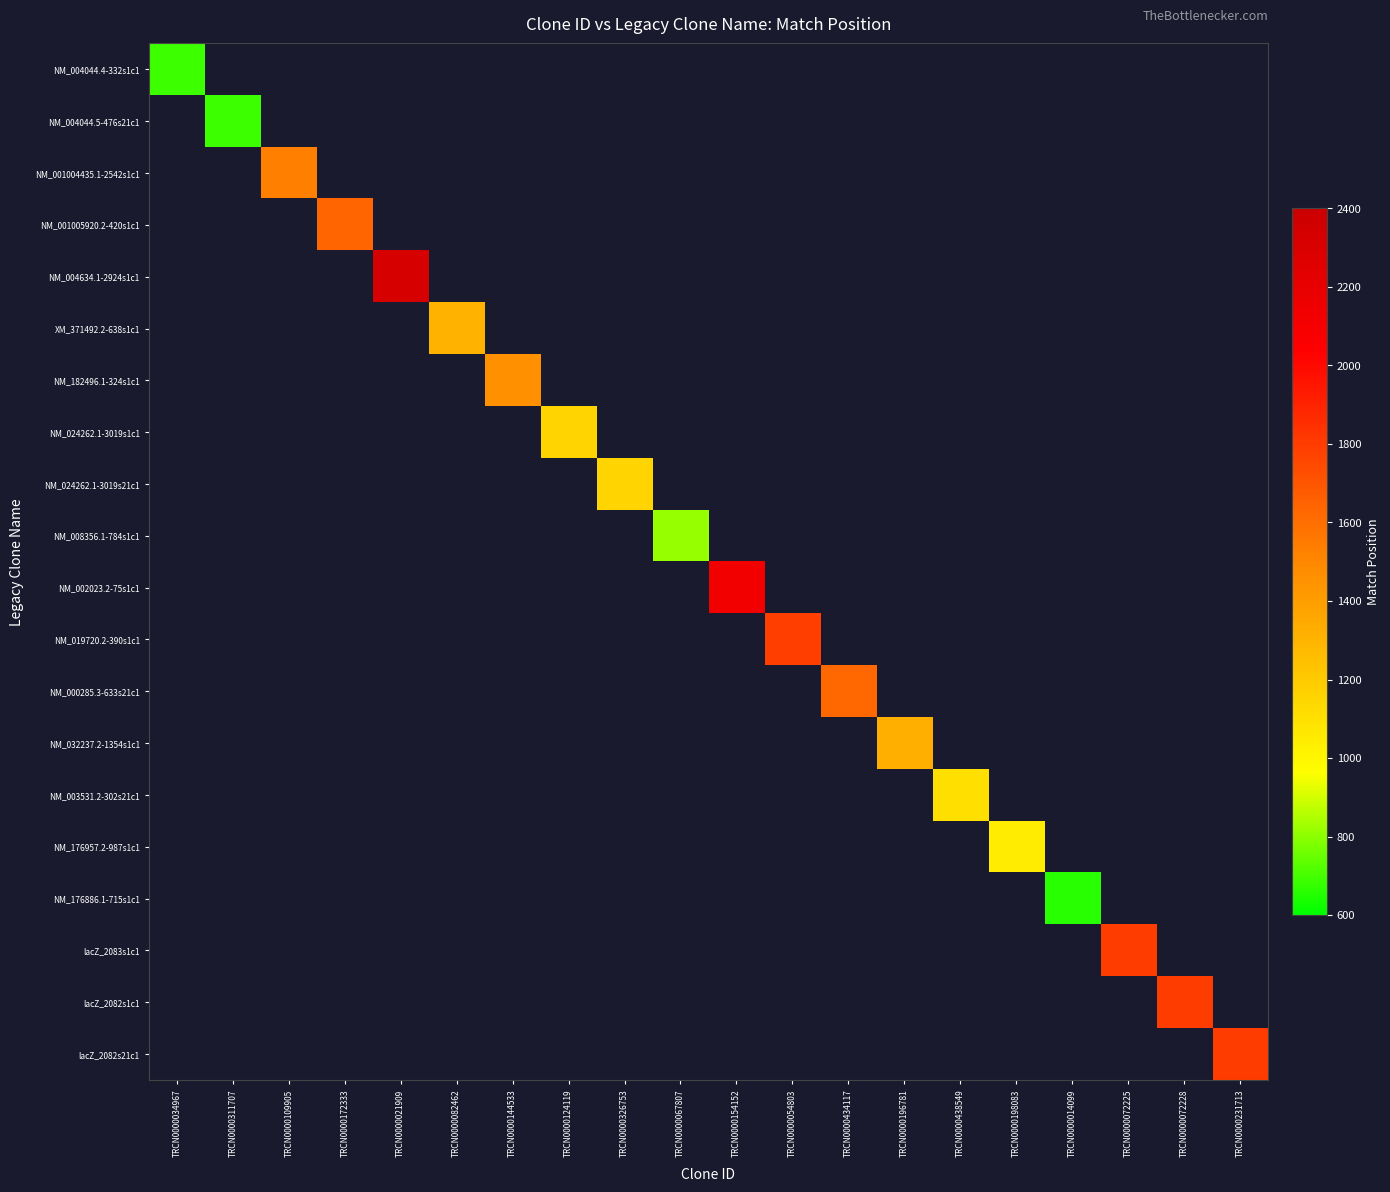

How many categories are shown in the chart?

20